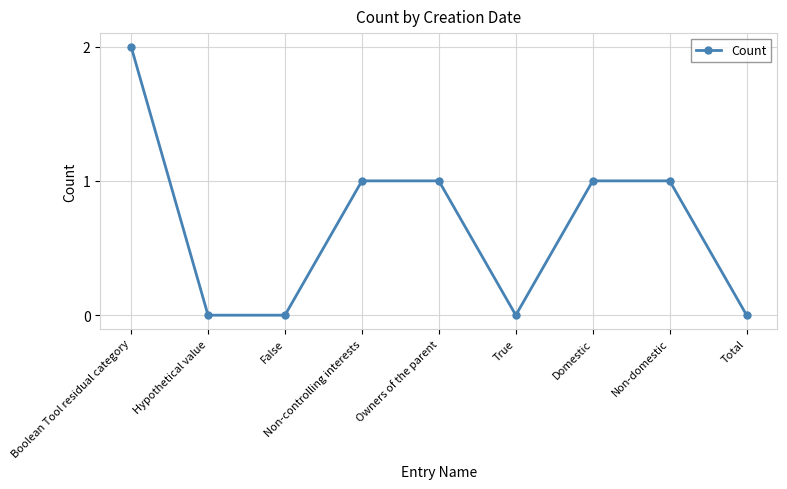

Count the number of data series in this chart.

1